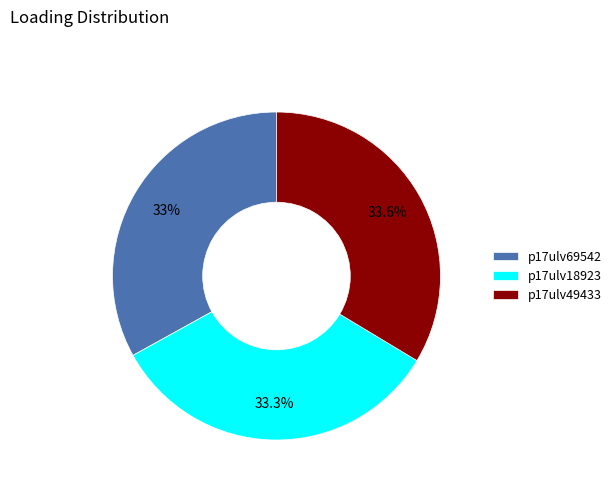

Approximately how many times larger is the value at p17ulv49433 compared to p17ulv18923?

1.0